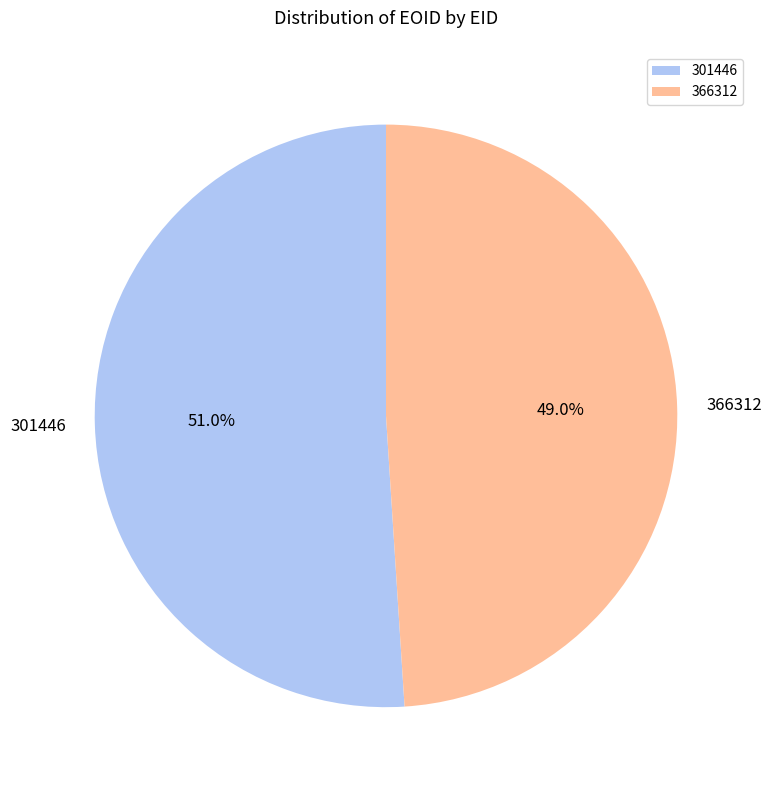

What is the ratio of the value at 366312 to the value at 301446?

1.0